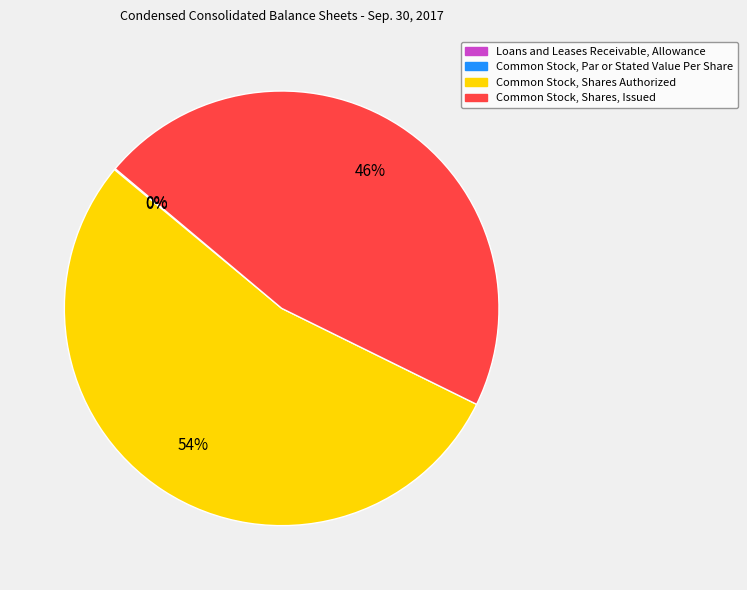

Rank the categories by value from lowest to highest.

Common Stock, Par or Stated Value Per Share, Loans and Leases Receivable, Allowance, Common Stock, Shares, Issued, Common Stock, Shares Authorized